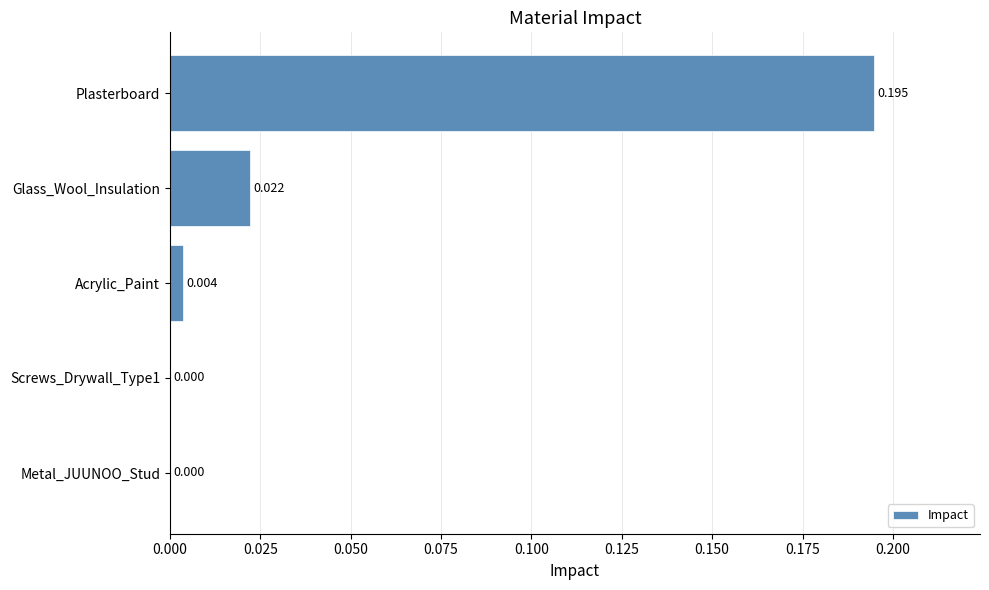

At which category does the chart reach its peak across all series?

Plasterboard